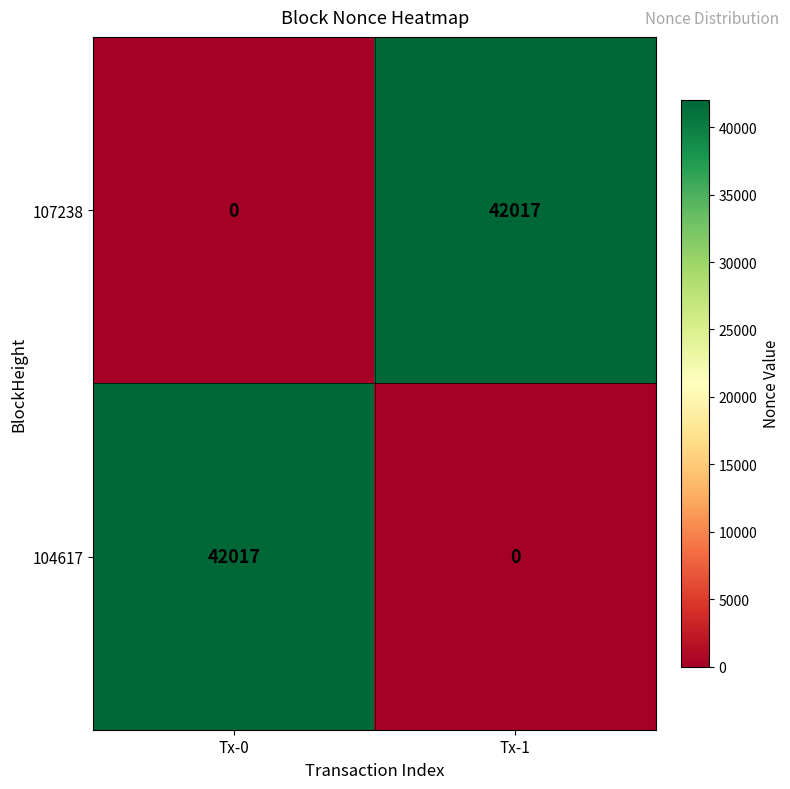

What is the difference between the 107238 values at Tx-1 and Tx-0?

42017